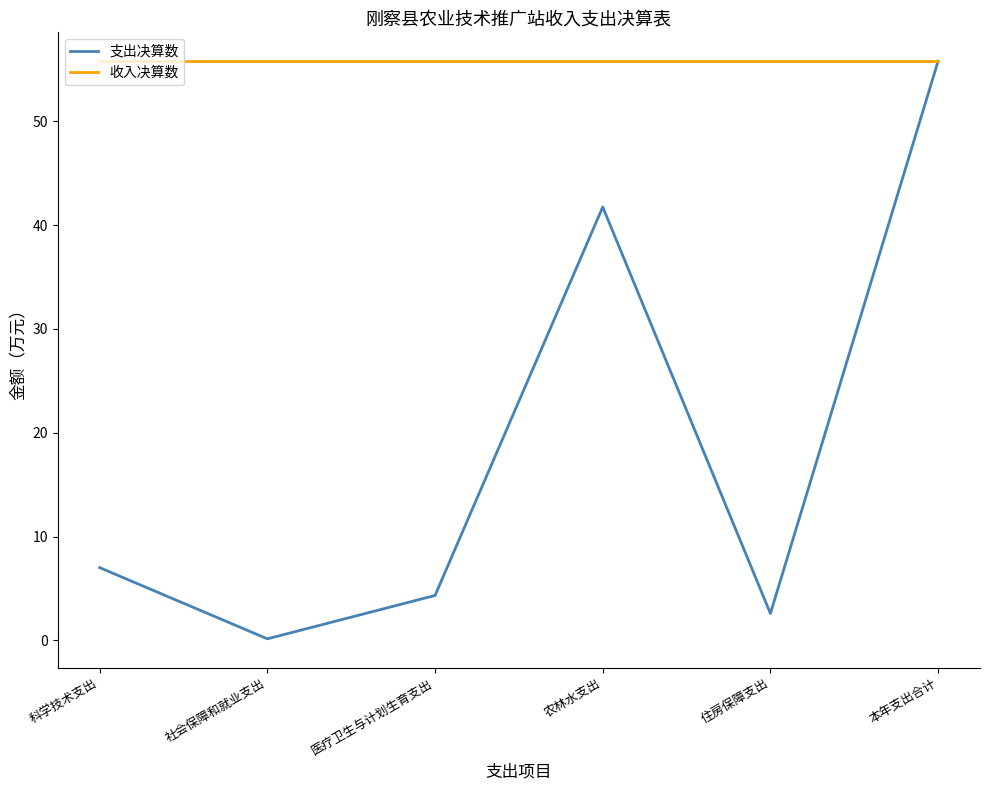

True or false: there are more than 0 points higher than both neighbors.

True